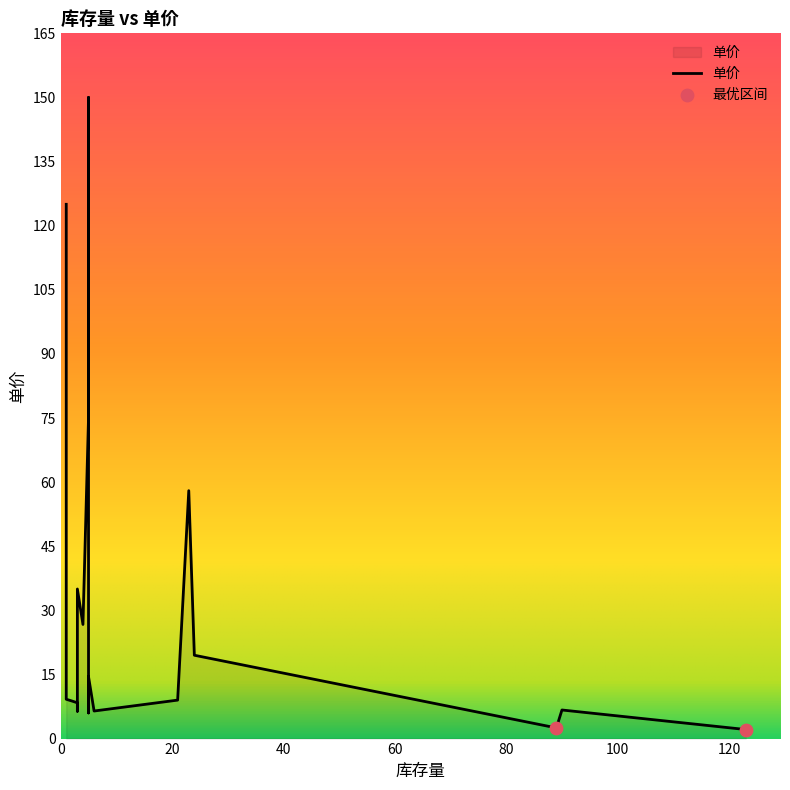

What is the change in value from 6 to 2?

+2.4